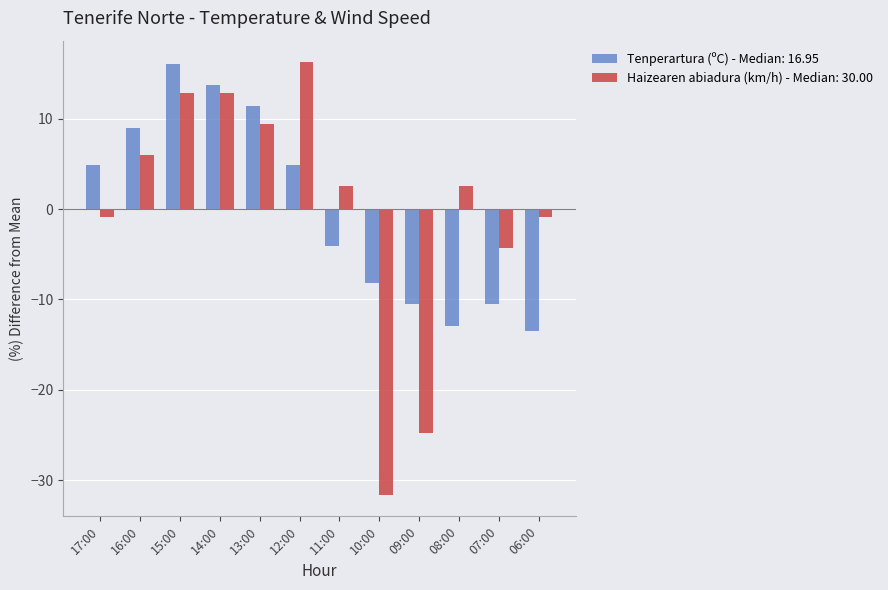

How many negative values does the Haizearen abiadura (km/h) - Median: 30.00 series have?

5